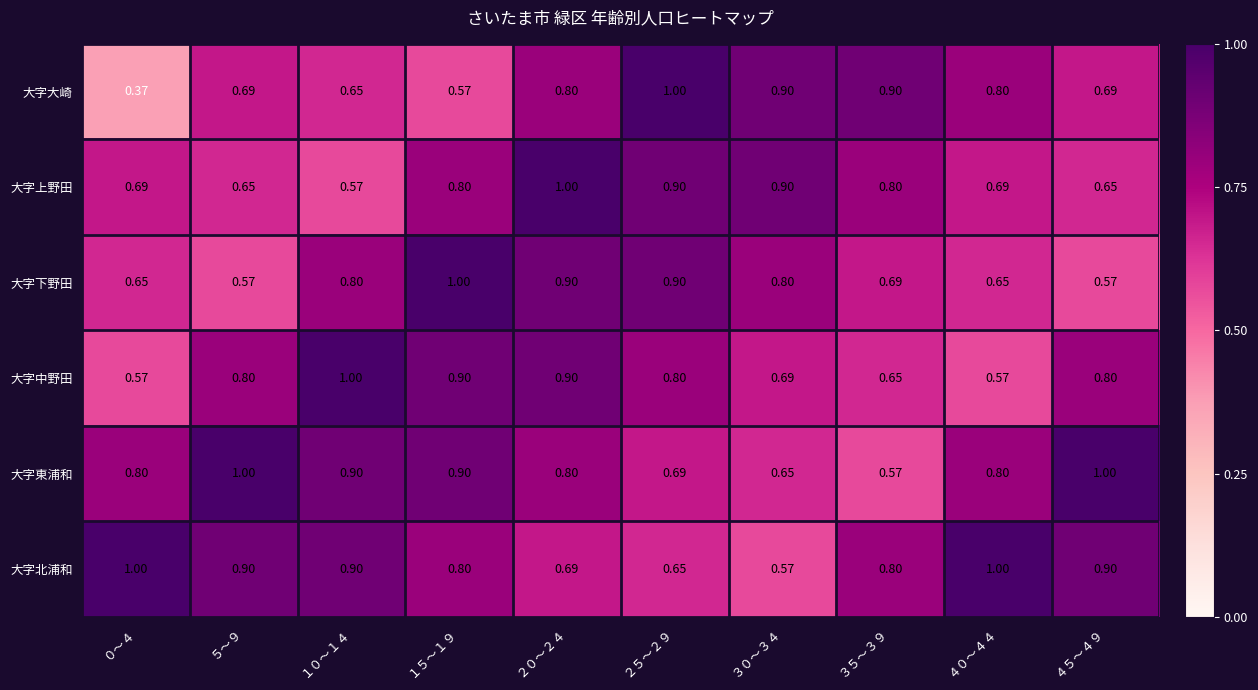

Is the value of 大字東浦和 at ４５～４９ greater than the value of 大字大崎 at ４５～４９?

Yes